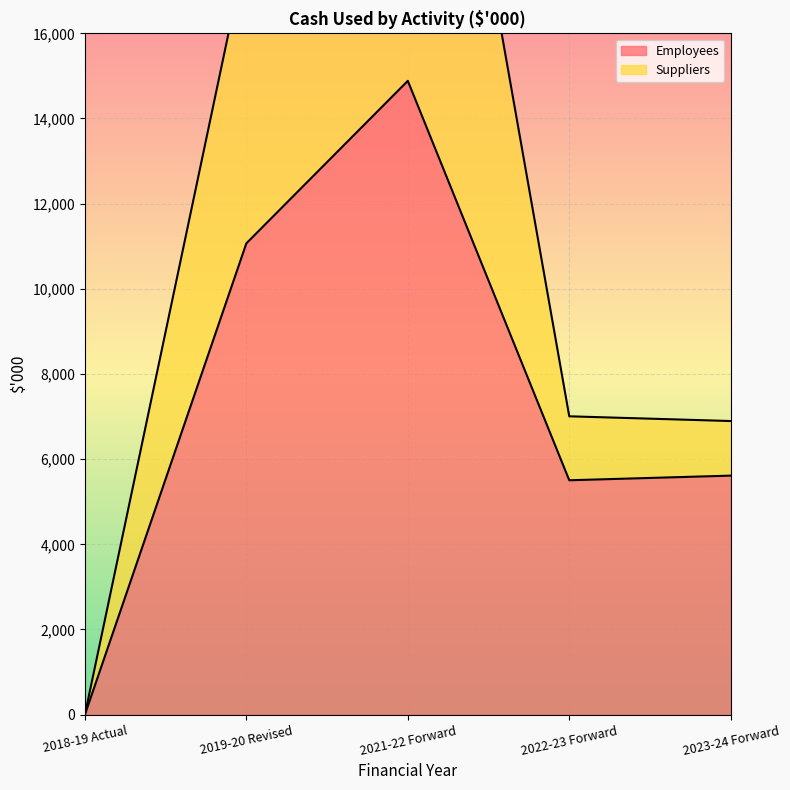

Which has a higher value, 2018-19 Actual or 2021-22 Forward?

2021-22 Forward